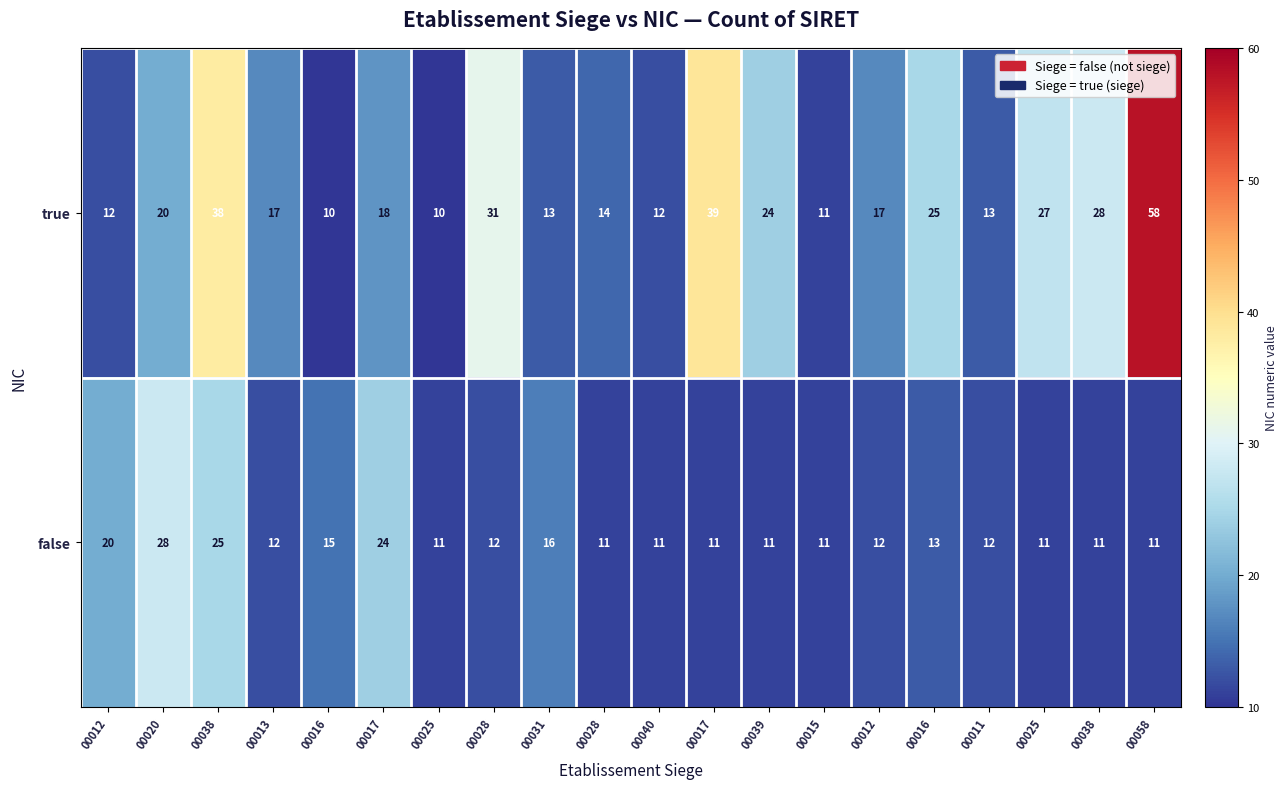

Which series has the widest spread of values?

true